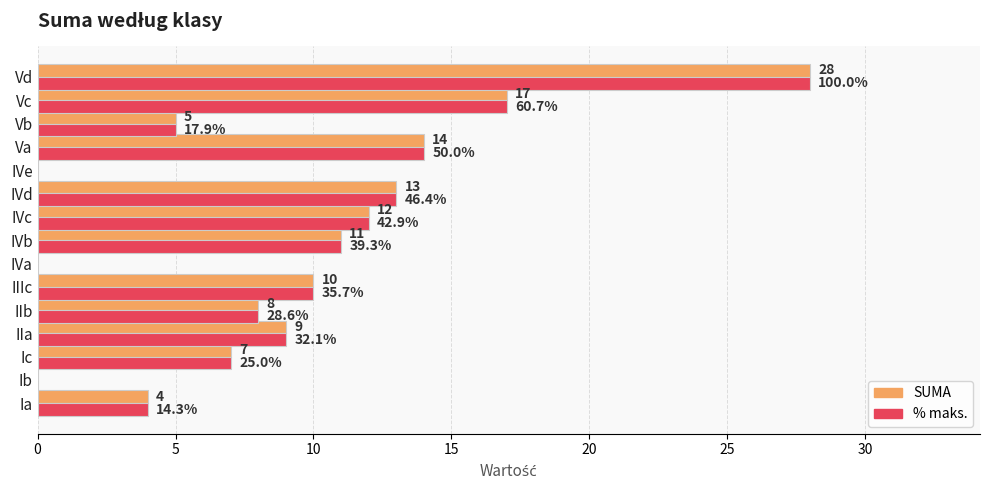

What is the sum of the SUMA values at Vd and IVa?

28